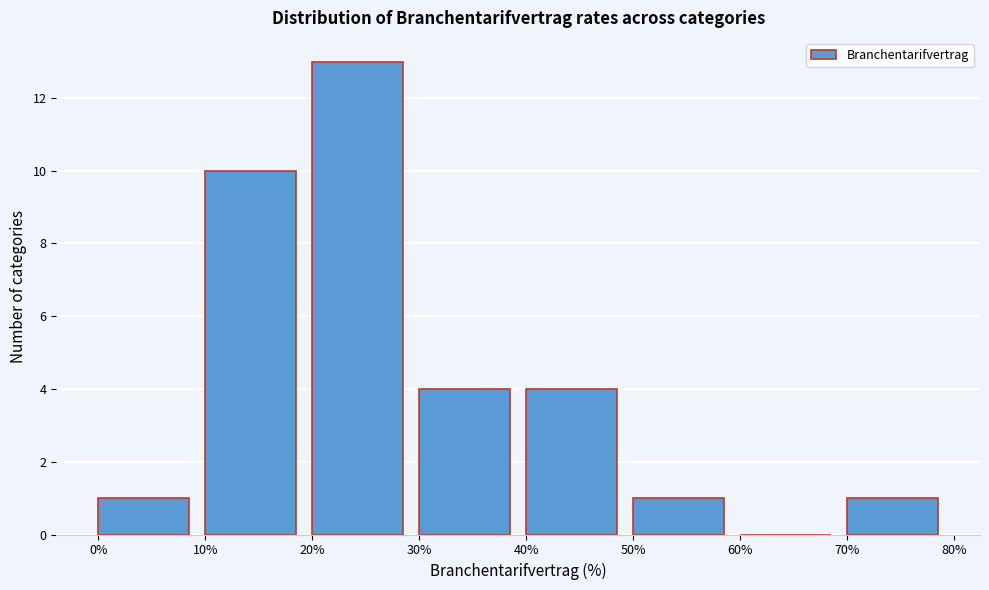

Over which range of the x-axis is the bar tallest?

20% to 30%